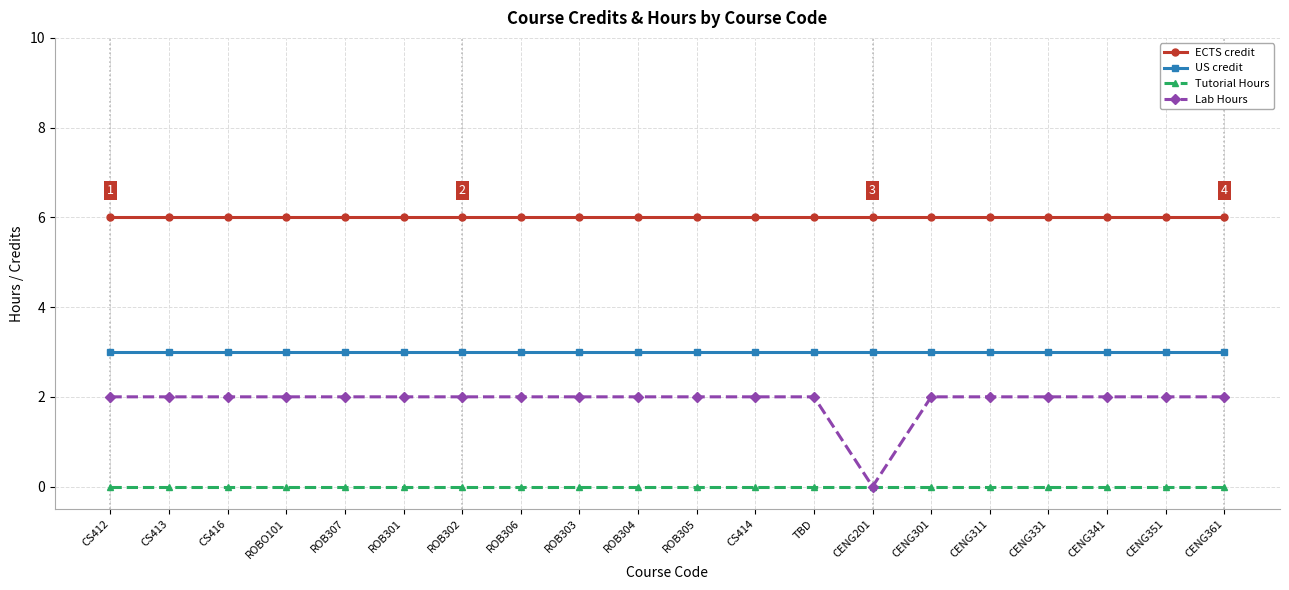

What is the label of the 8th point from the right?

TBD